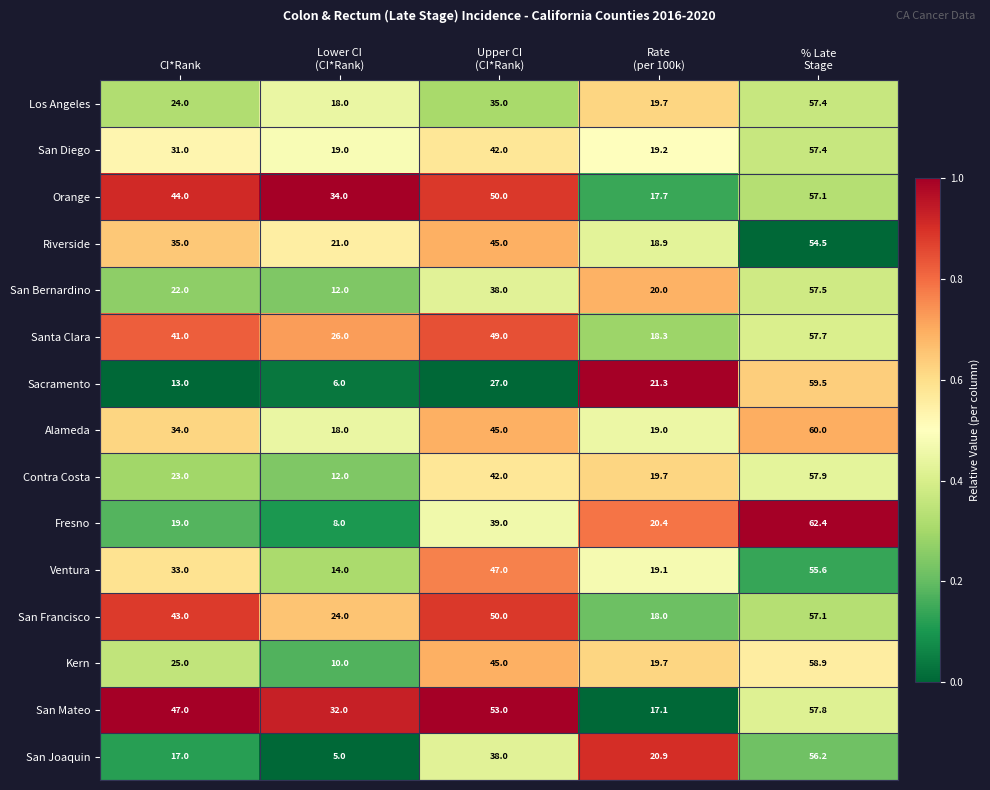

Which label corresponds to the largest value in the chart?

% Late
Stage